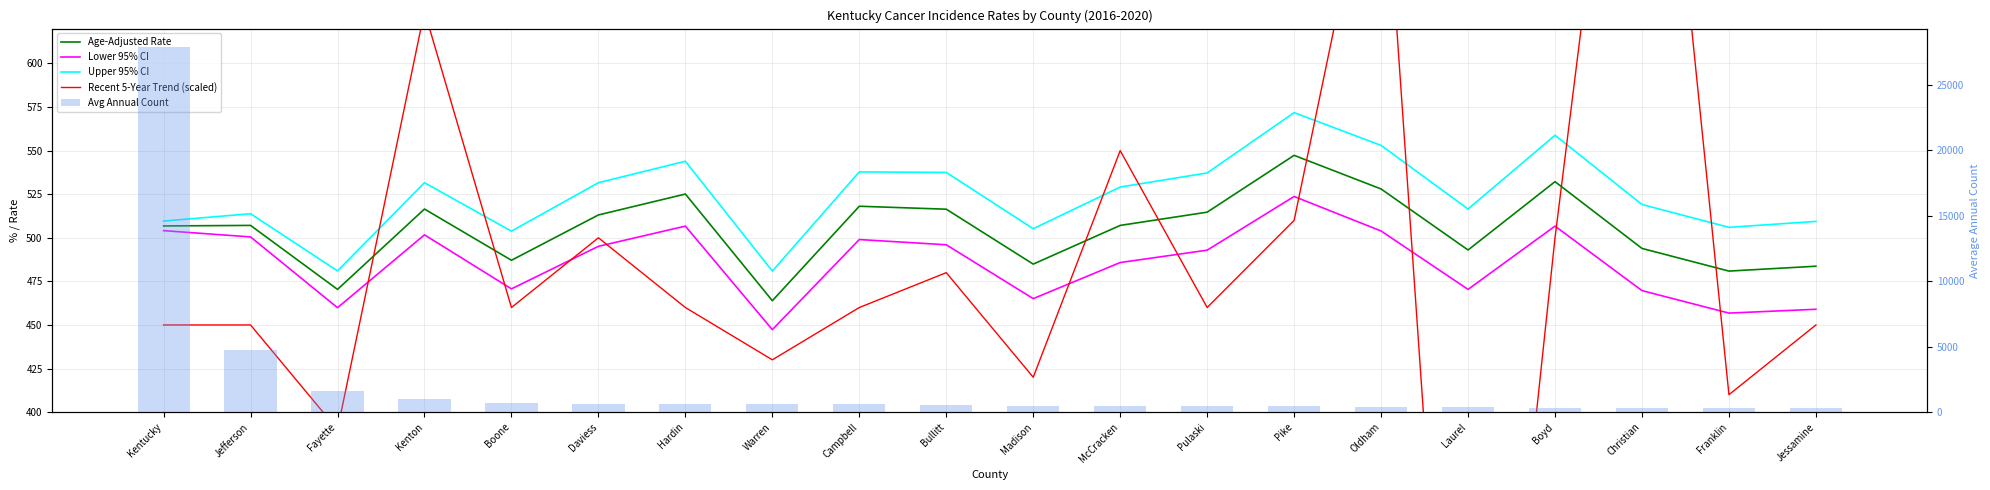

Reading left to right, list all the values displayed in this chart.

Age-Adjusted Rate: 506.8	507.1	470.4	516.5	487.1	513.1	525.1	463.9	518.1	516.4	484.9	507.1	514.7	547.3	528.0	493.0	532.2	493.9	480.9	483.7
Lower 95% CI: 504.1	500.5	459.9	501.7	470.7	495.1	506.7	447.3	499.0	496.0	465.1	485.8	492.9	523.7	503.9	470.4	506.7	469.7	456.8	459.0
Upper 95% CI: 509.6	513.8	481.0	531.6	503.8	531.6	543.9	480.9	537.8	537.5	505.2	529.1	537.2	571.8	553.0	516.5	558.8	519.1	506.0	509.4
Recent 5-Year Trend (scaled): 450.0	450.0	390.0	630.0	460.0	500.0	460.0	430.0	460.0	480.0	420.0	550.0	460.0	510.0	750.0	30.0	500.0	900.0	410.0	450.0
Avg Annual Count: 27911.0	4755.0	1604.0	984.0	709.0	651.0	646.0	615.0	593.0	513.0	476.0	465.0	454.0	440.0	387.0	376.0	351.0	325.0	319.0	302.0